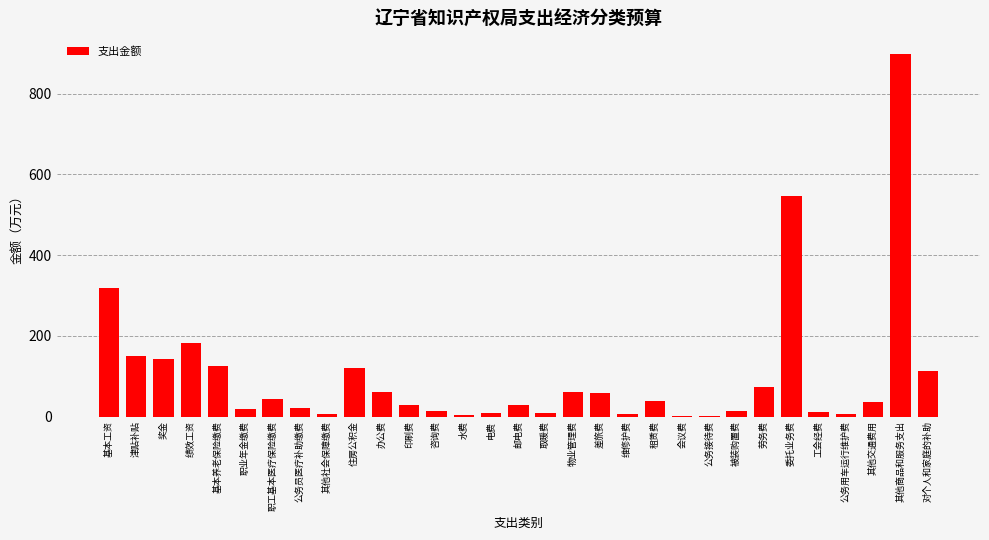

At which label is the value closest to 449?

委托业务费